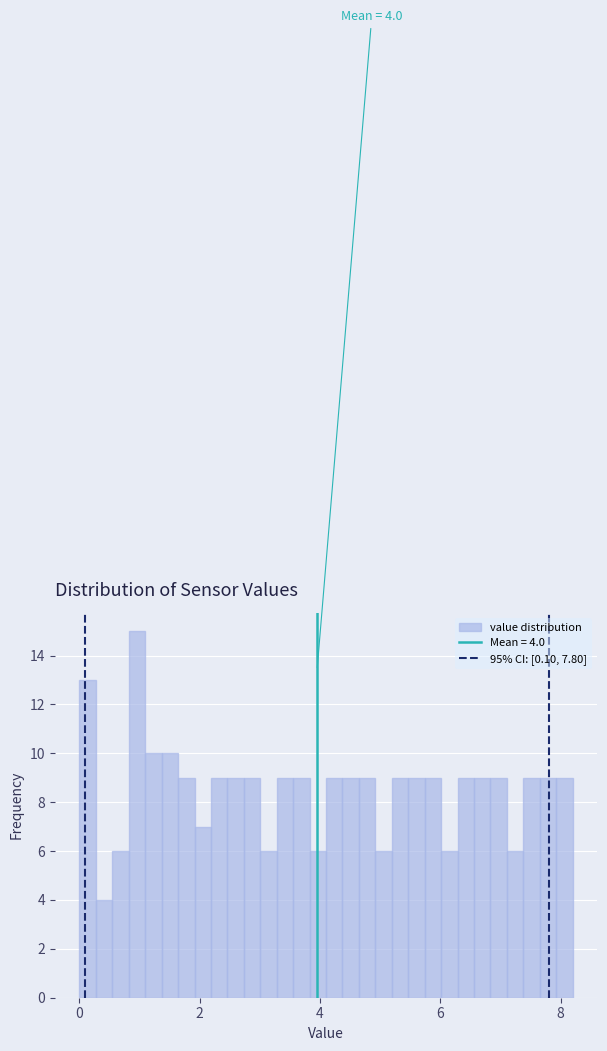

Around what value on the x-axis is the tallest bar? Give the approximate position of its centre, as read against the axis.

1.0